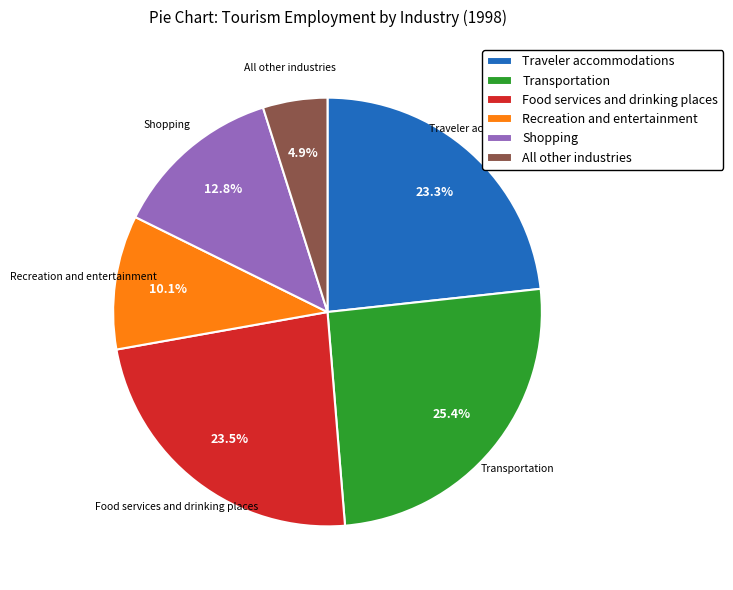

To the nearest percent, what is the combined percentage of Transportation and Shopping?

38%